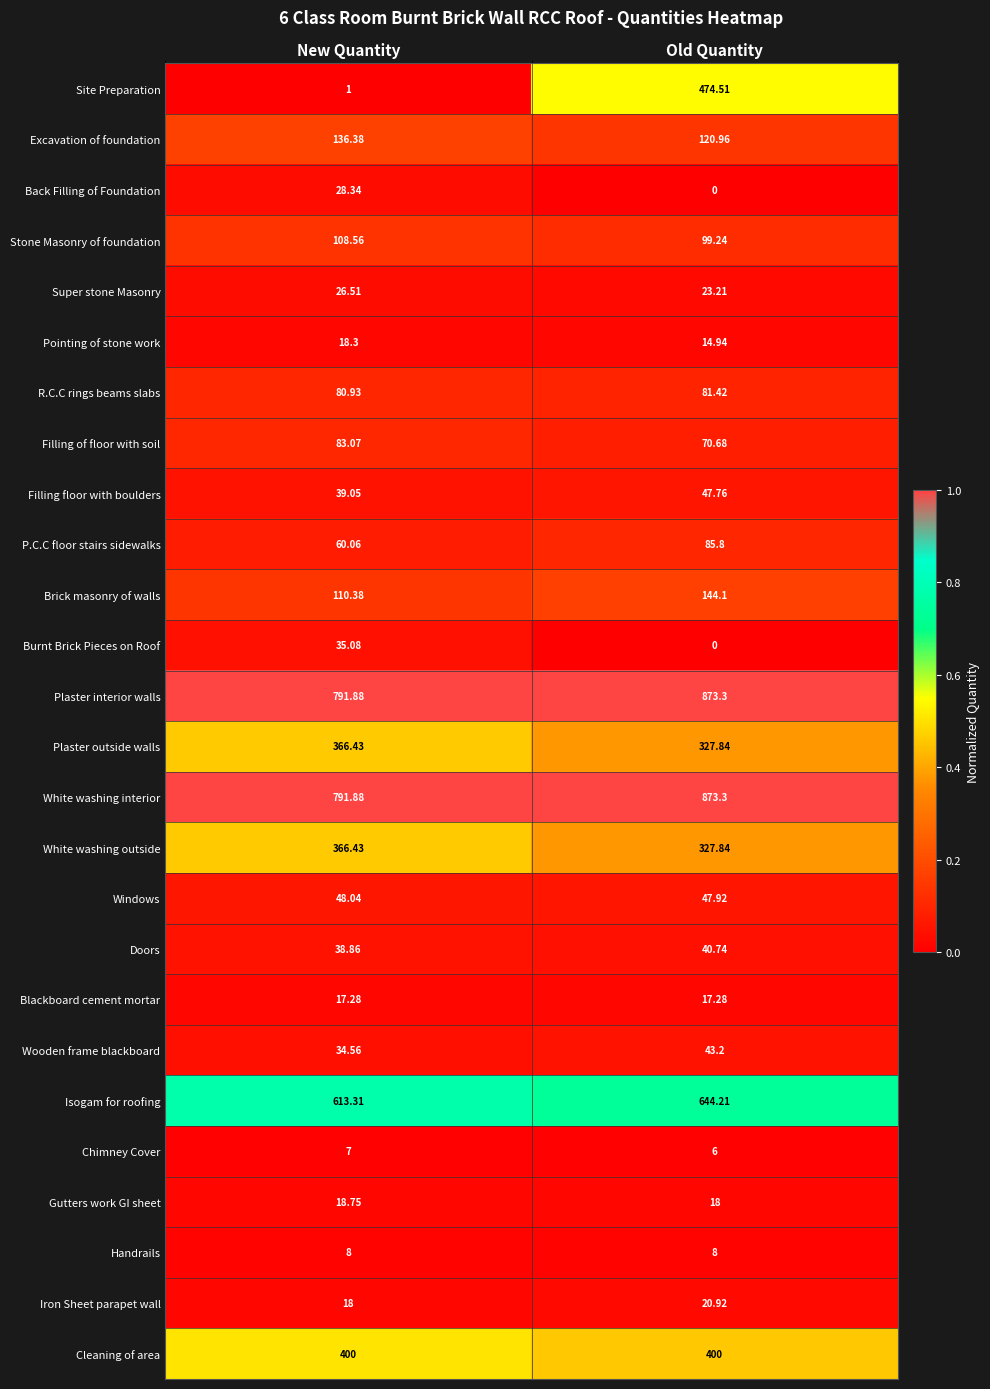

Which series changed the most between New Quantity and Old Quantity?

Site Preparation